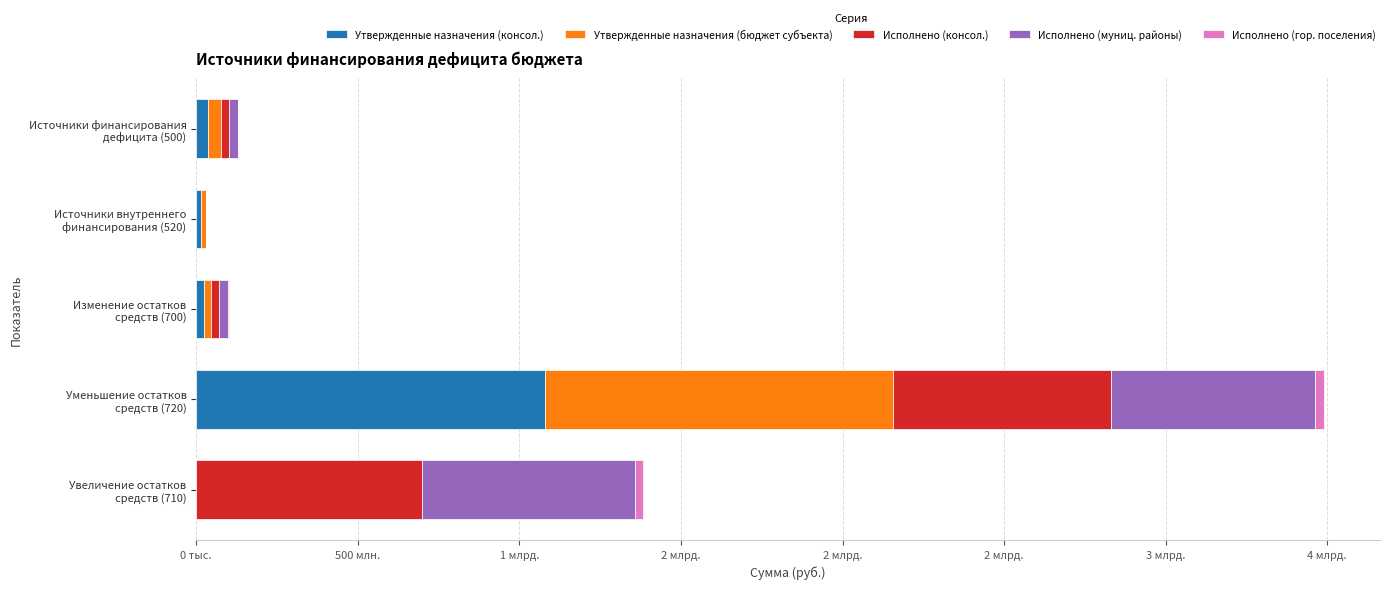

How many groups of bars are there?

5